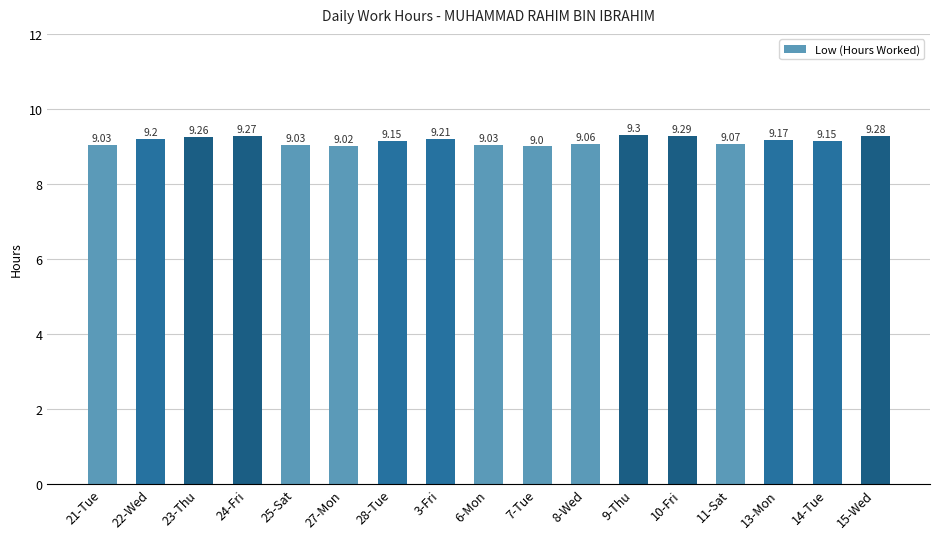

What is the ratio of the value at 22-Wed to the value at 25-Sat?

1.0